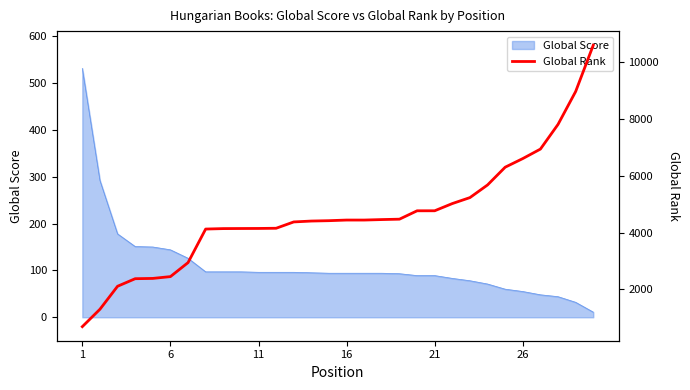

What is the maximum value for Global Score?

531